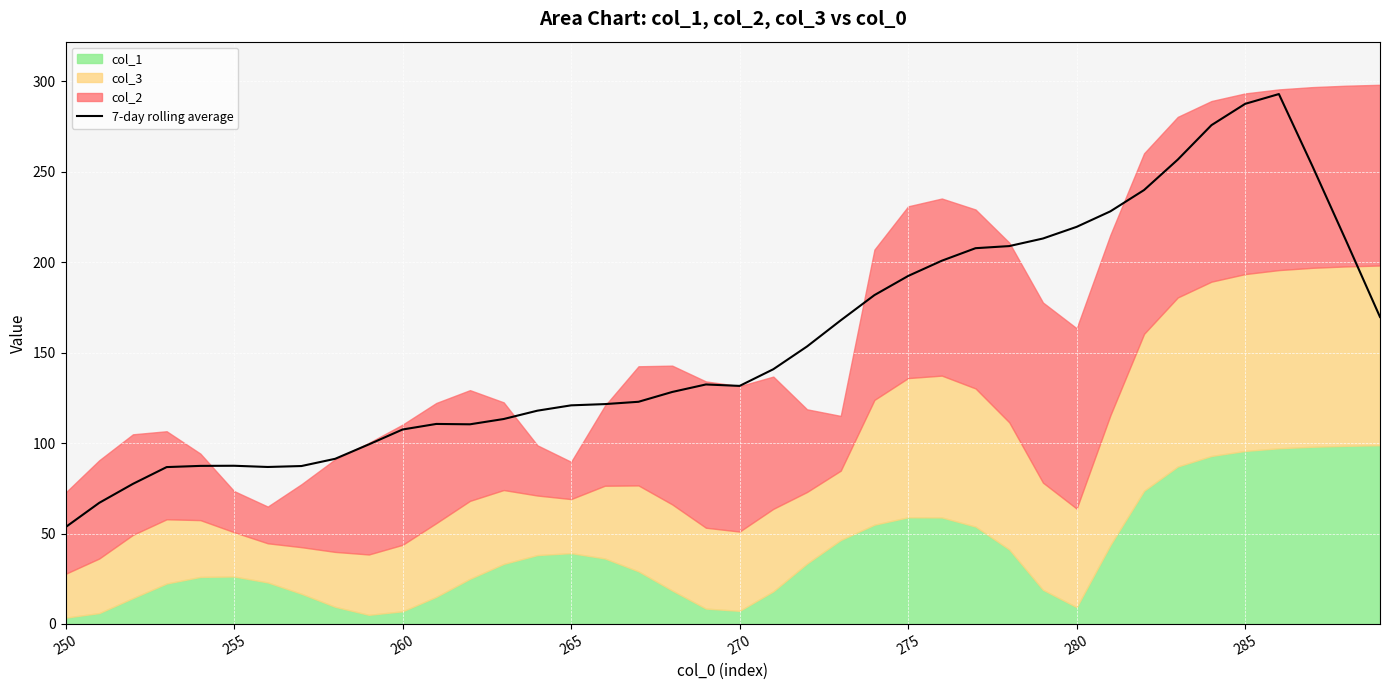

What is the difference between the maximum and minimum values?

239.4